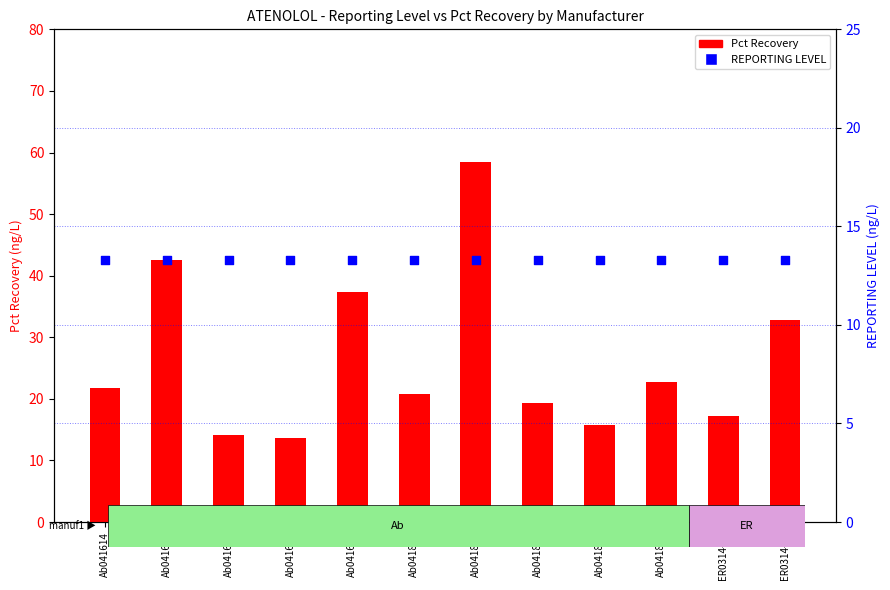

Which series has the largest Y range (max minus min)?

Pct Recovery